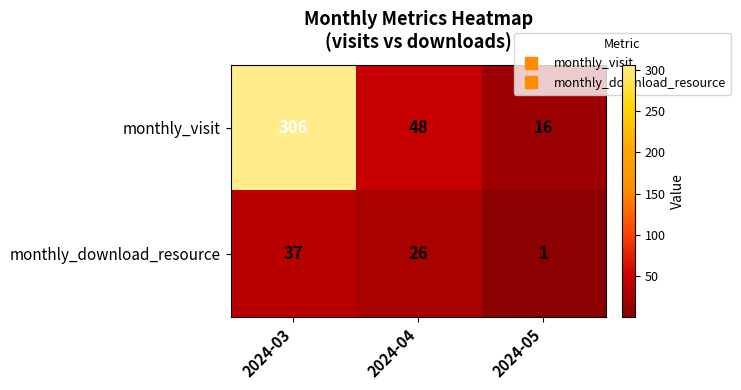

At how many categories does at least one series exceed 177?

1